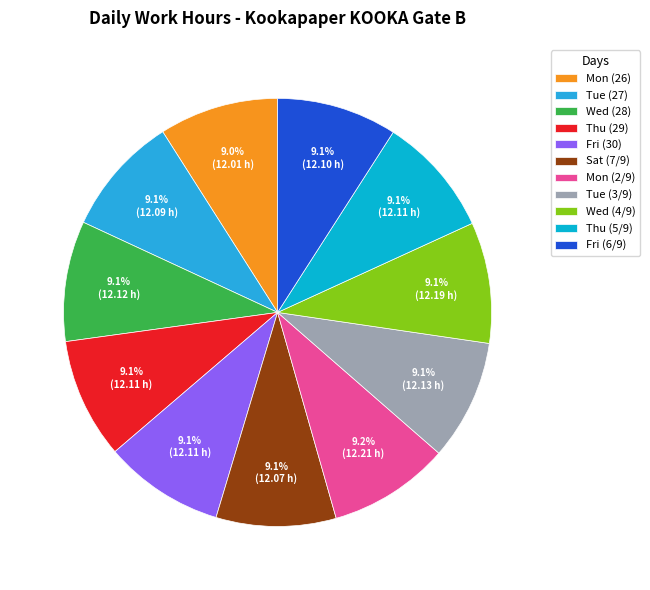

To the nearest percent, what is the average slice percentage?

9%